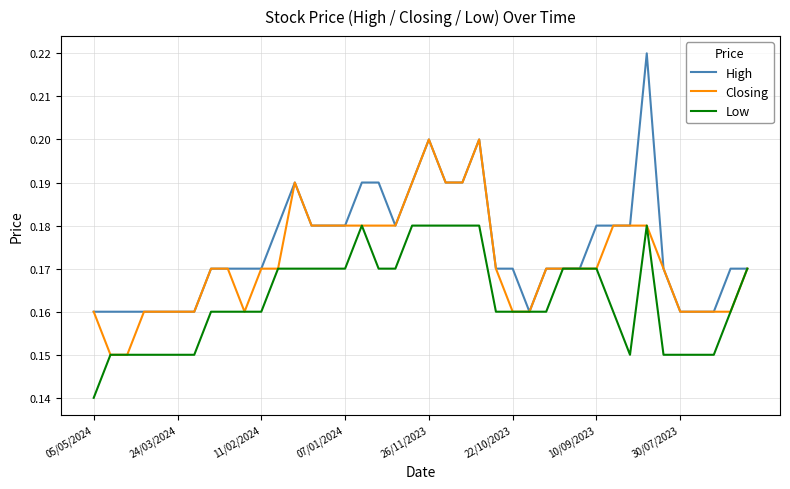

Count the number of categories in the chart.

40